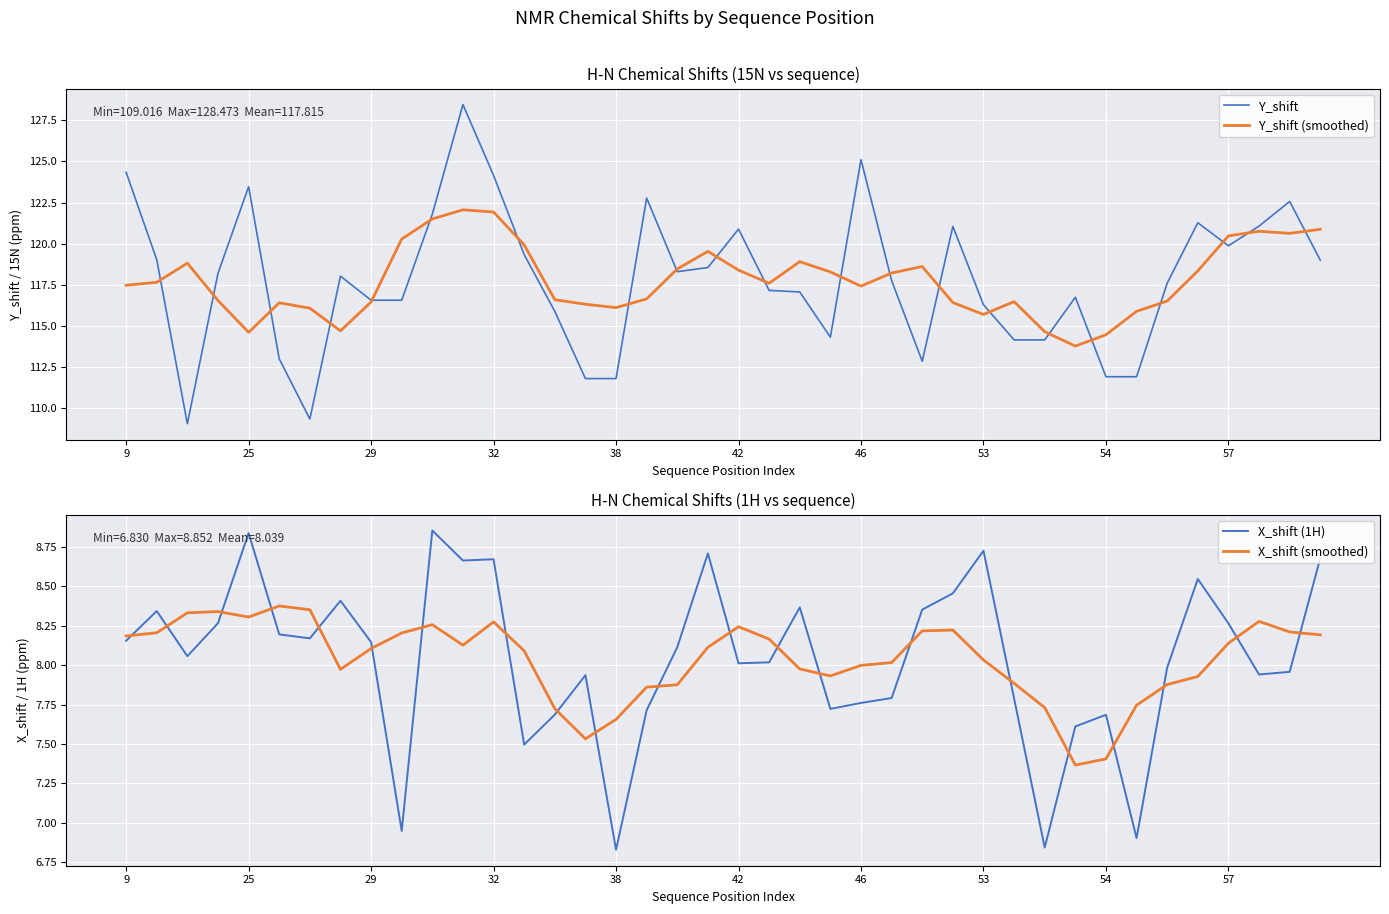

Does the chart display data point markers on the line(s)?

No